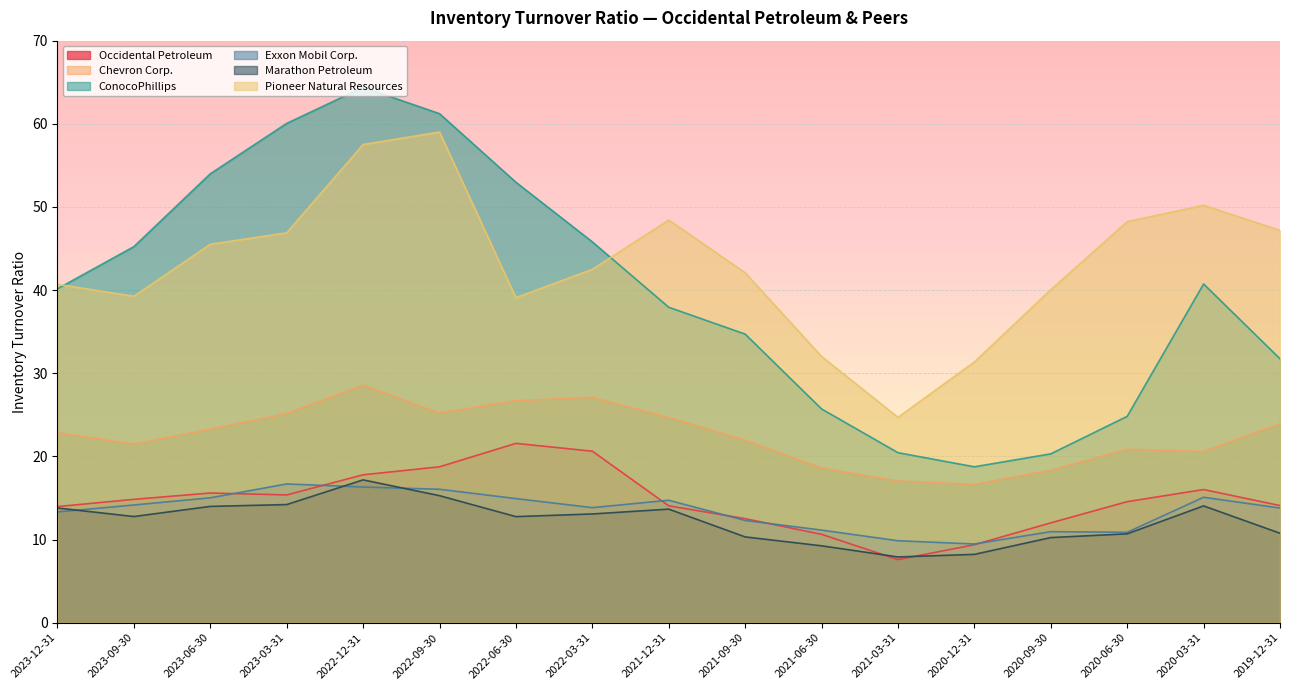

Which series has the largest total across all categories?

Pioneer Natural Resources